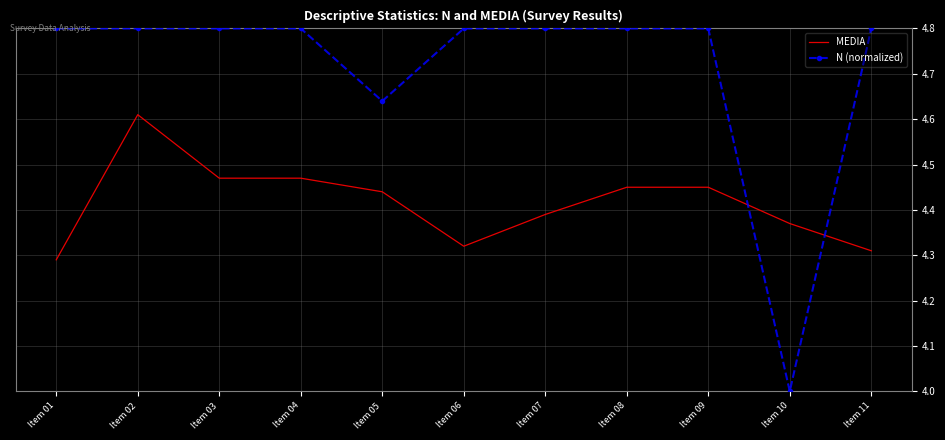

What is the difference between the highest and lowest values at Item 11?

0.5